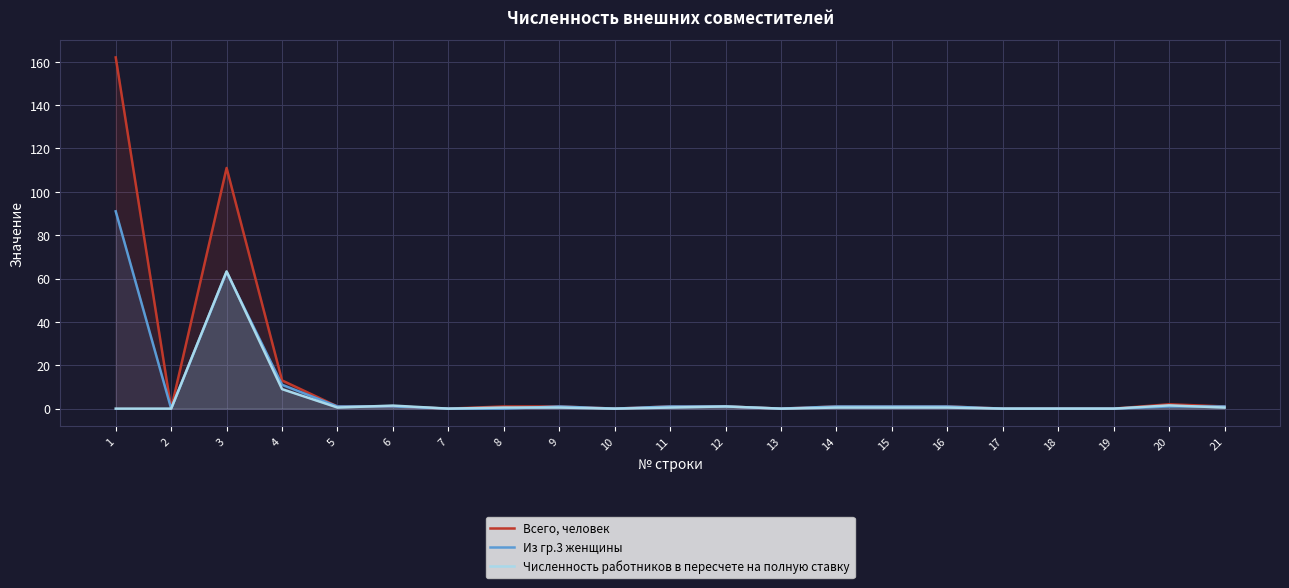

What is the sum of all Из гр.3 женщины values?

175.0